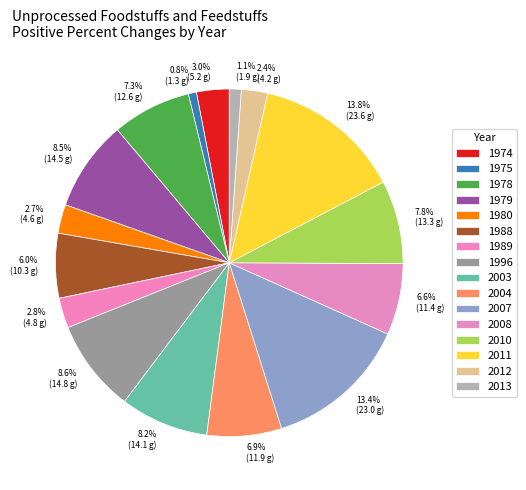

Rank the categories by value from lowest to highest.

1975, 2013, 2012, 1980, 1989, 1974, 1988, 2008, 2004, 1978, 2010, 2003, 1979, 1996, 2007, 2011